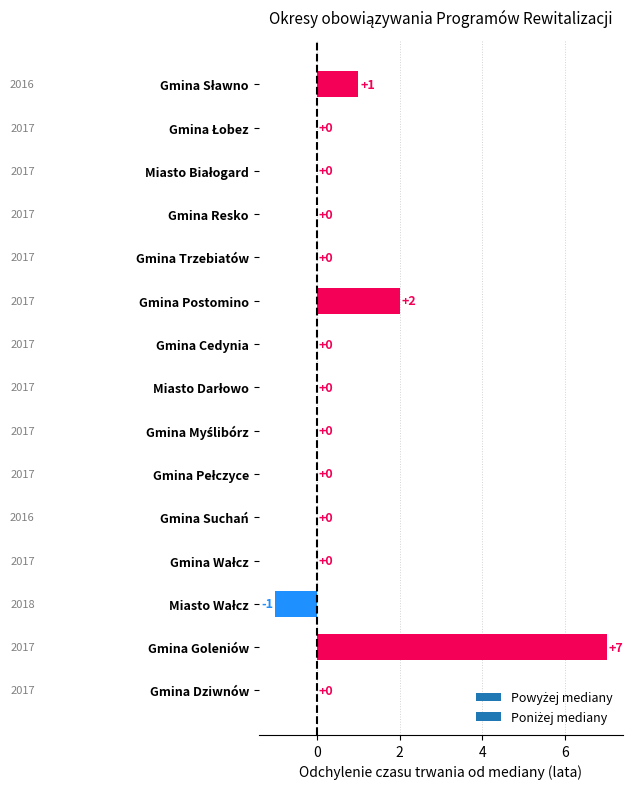

Which has a higher value, Gmina Goleniów or Gmina Trzebiatów?

Gmina Goleniów